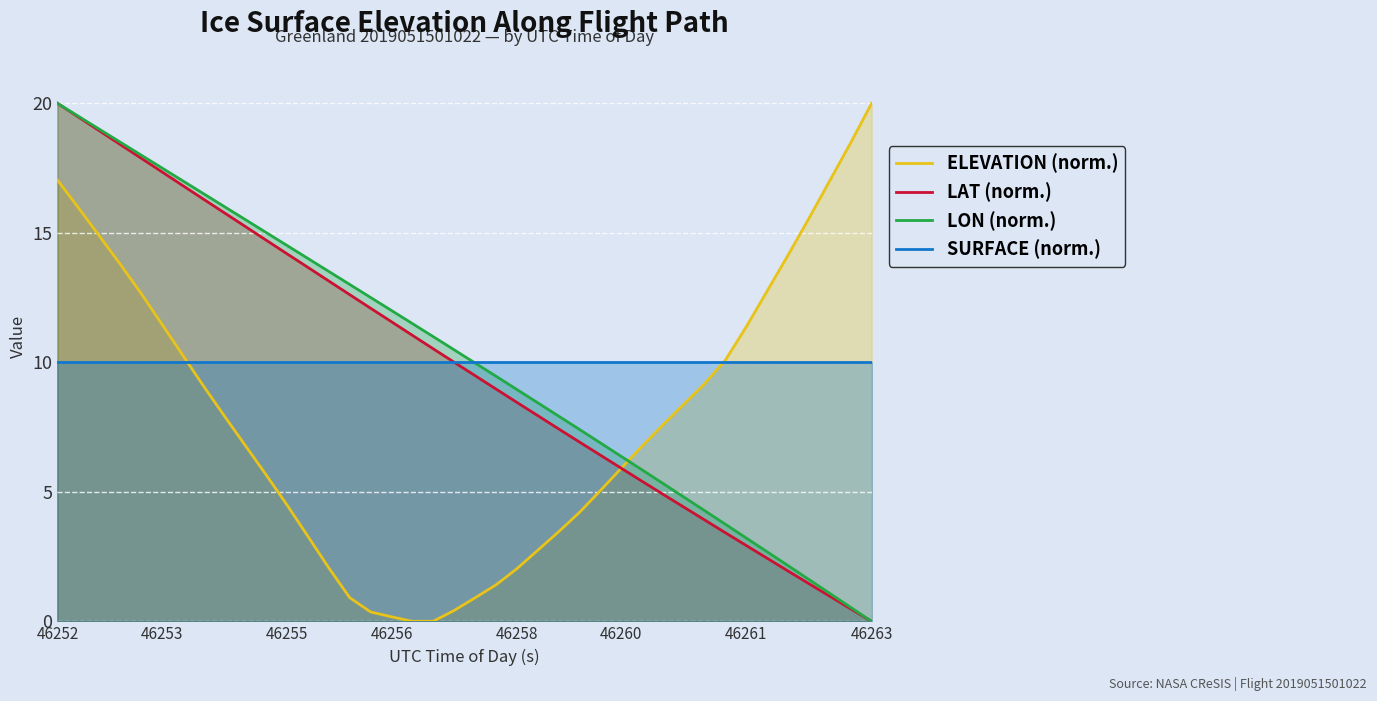

List the series in order of their peak value, highest first.

ELEVATION (norm.), LAT (norm.), LON (norm.), SURFACE (norm.)